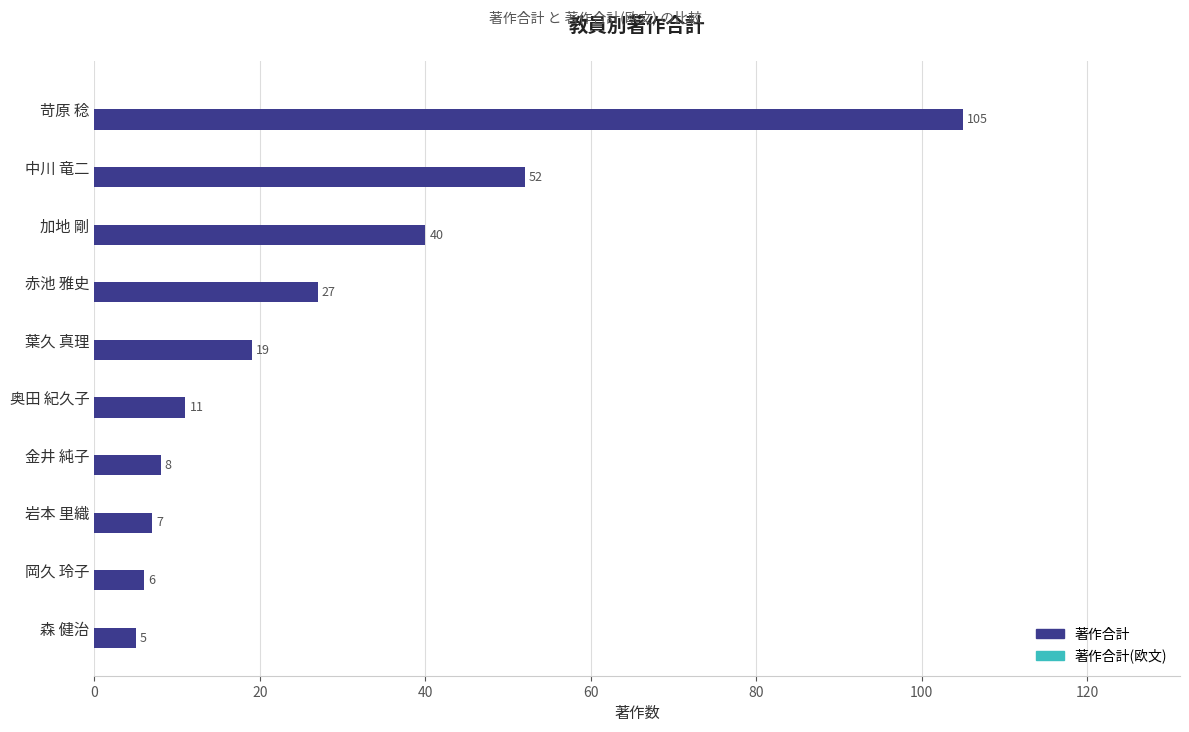

Reading top to bottom, list all the values displayed in this chart.

105	52	40	27	19	11	8	7	6	5